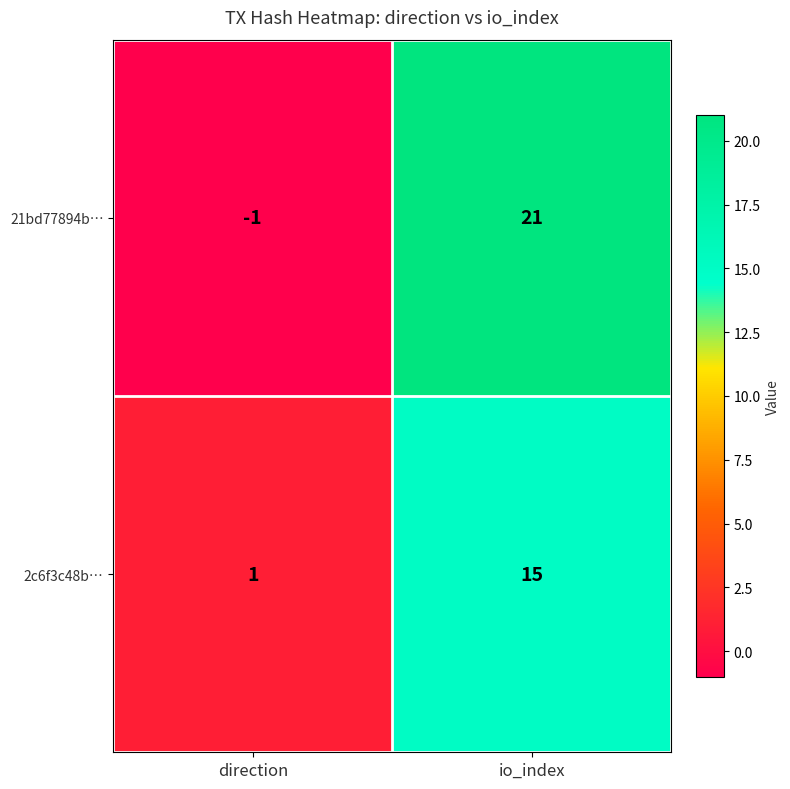

Is it true that 21bd77894b… equals 35 at io_index?

False